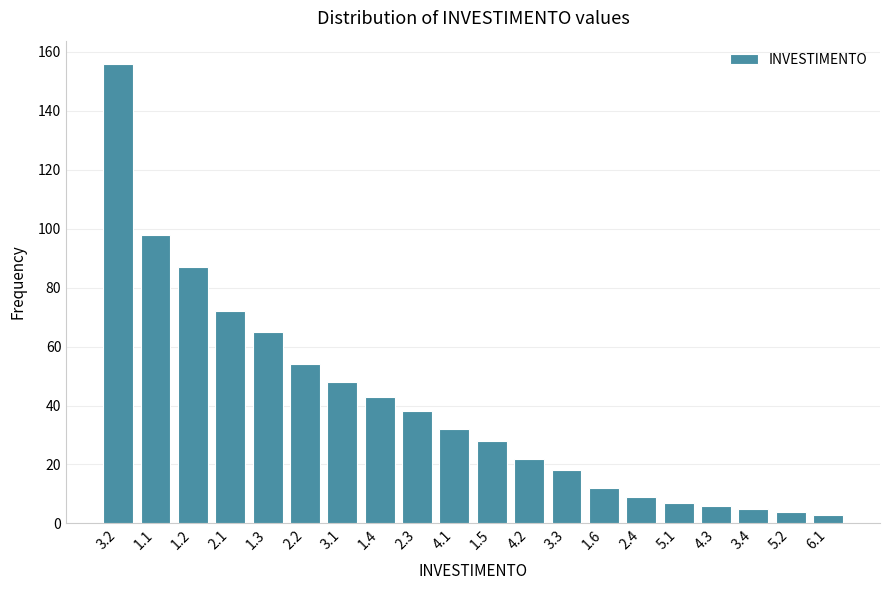

Reading right to left, what are all the values shown in this chart?

6.1=3	5.2=4	3.4=5	4.3=6	5.1=7	2.4=9	1.6=12	3.3=18	4.2=22	1.5=28	4.1=32	2.3=38	1.4=43	3.1=48	2.2=54	1.3=65	2.1=72	1.2=87	1.1=98	3.2=156